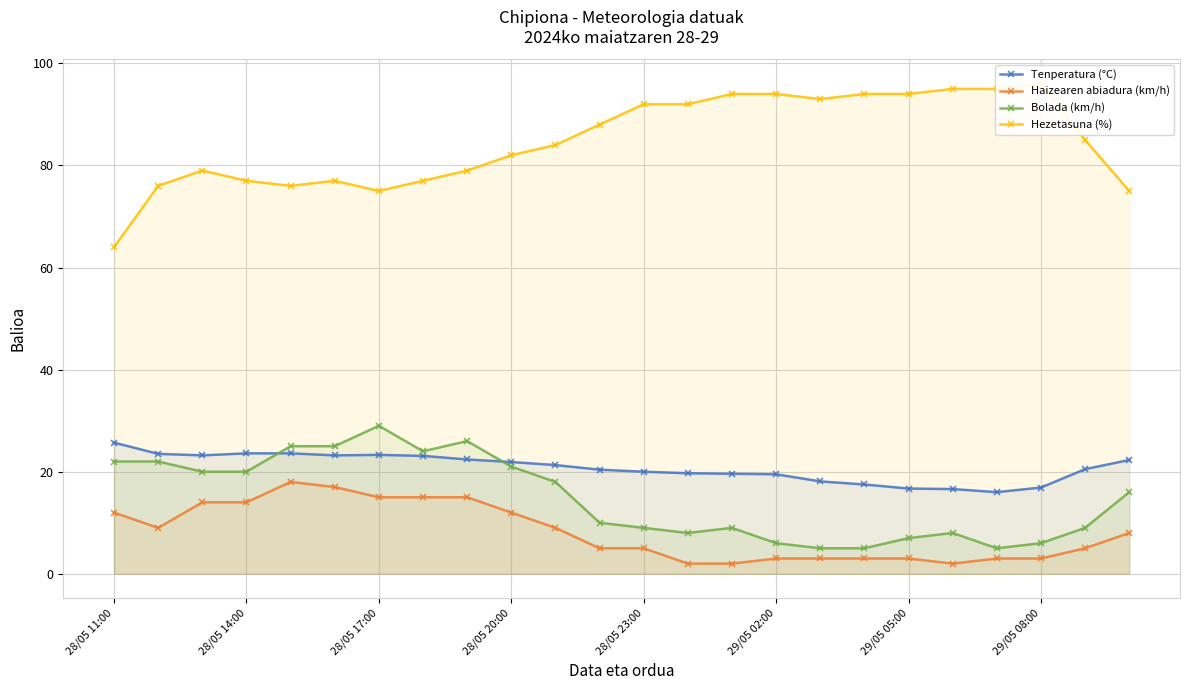

True or false: Tenperatura (°C) and Haizearen abiadura (km/h) cross at least once.

False